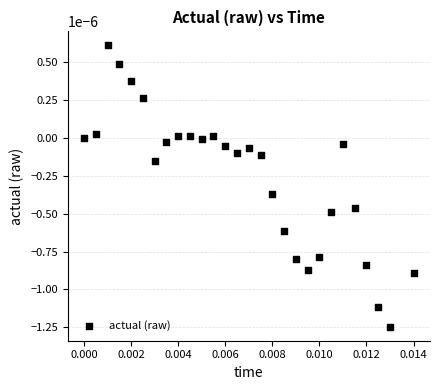

How many data points are displayed?

28